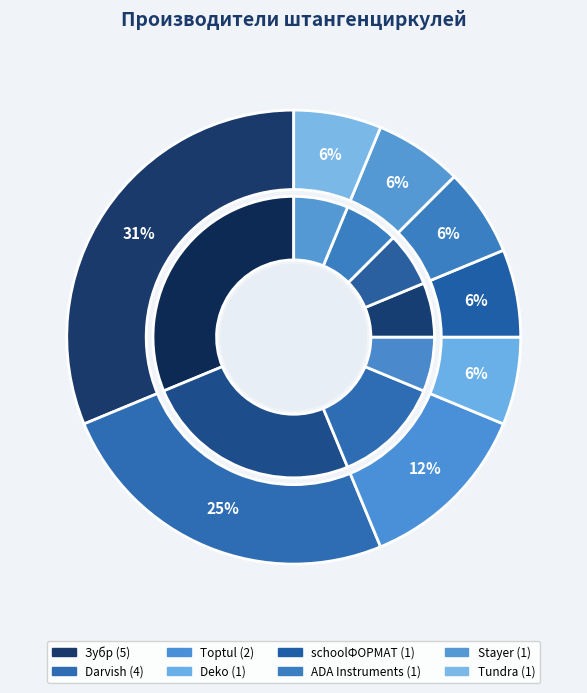

Does schoolФОРМАТ account for over 50% of the chart?

No